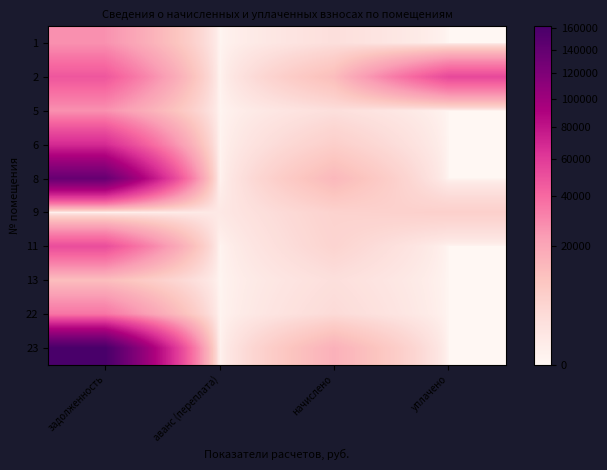

Count the number of data series in this chart.

10